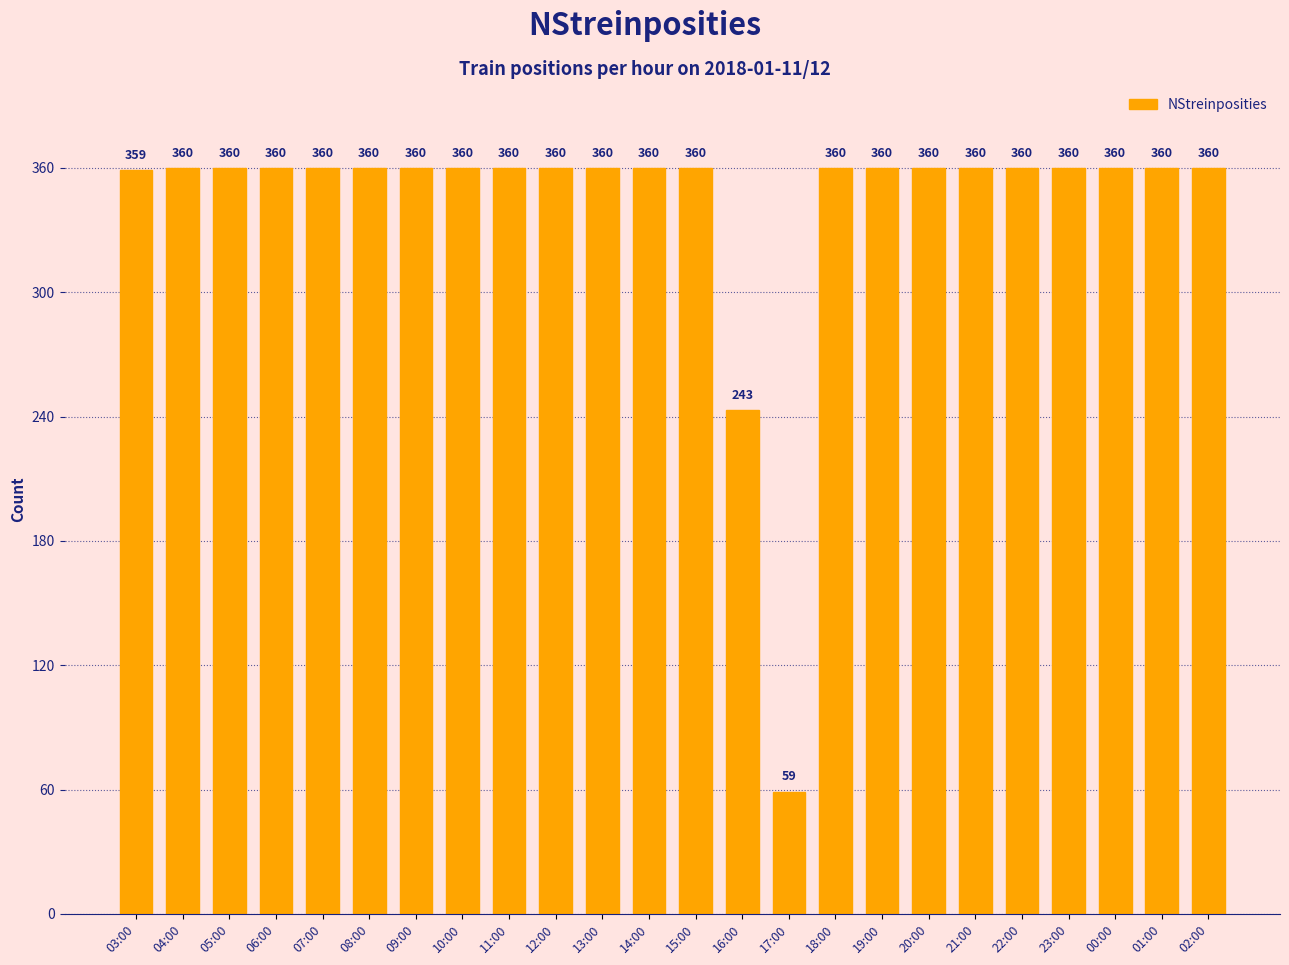

How many series are shown in this chart?

1